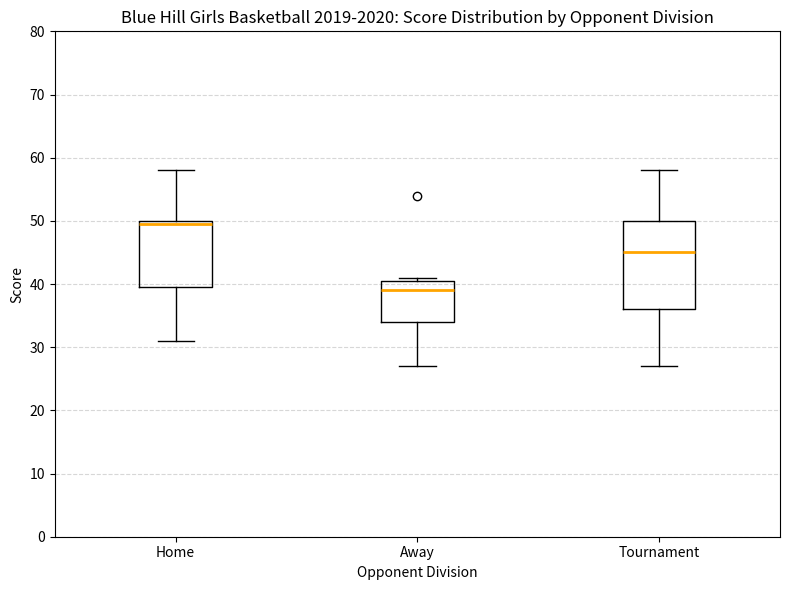

Which box is the tallest, from its lower edge to its upper edge?

Tournament